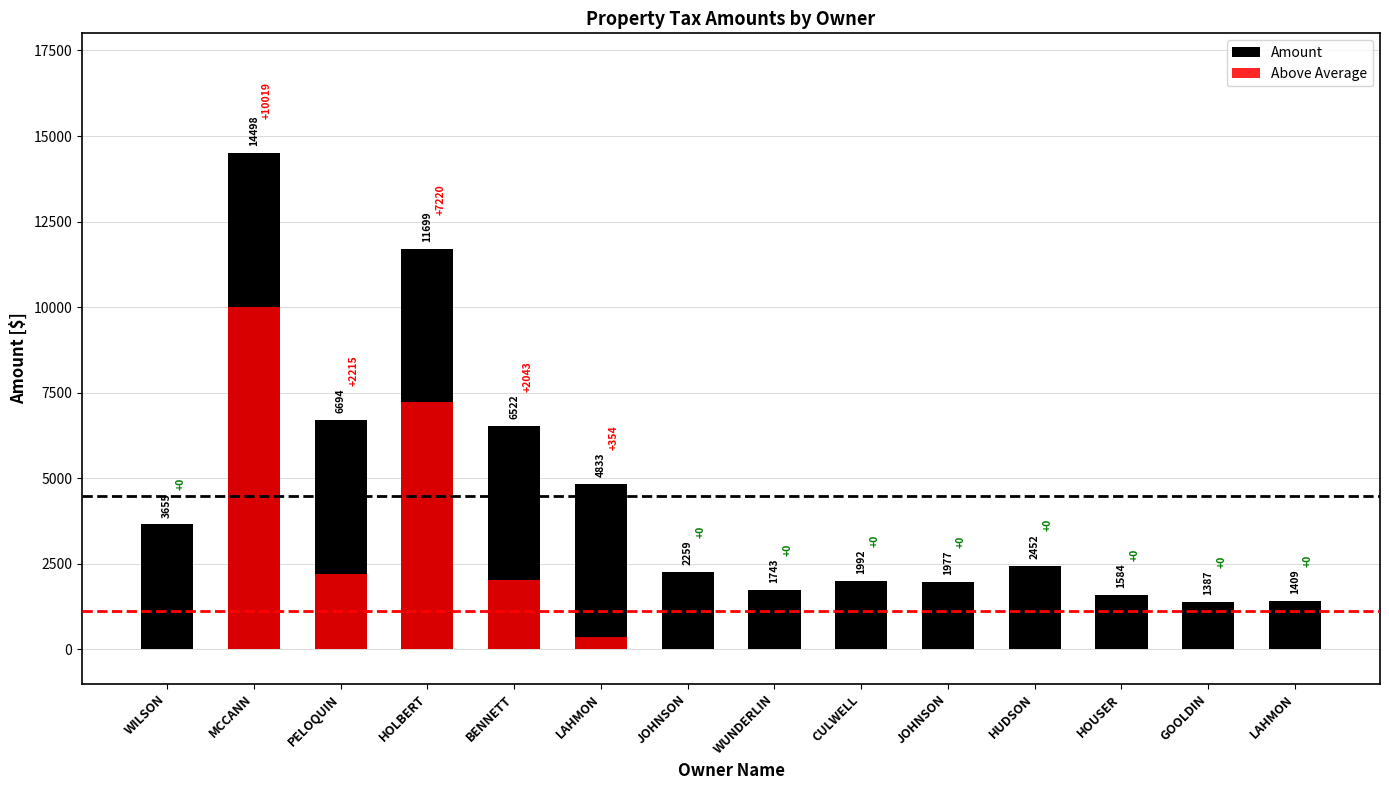

What are all the series names shown in the legend?

Amount, Above Average